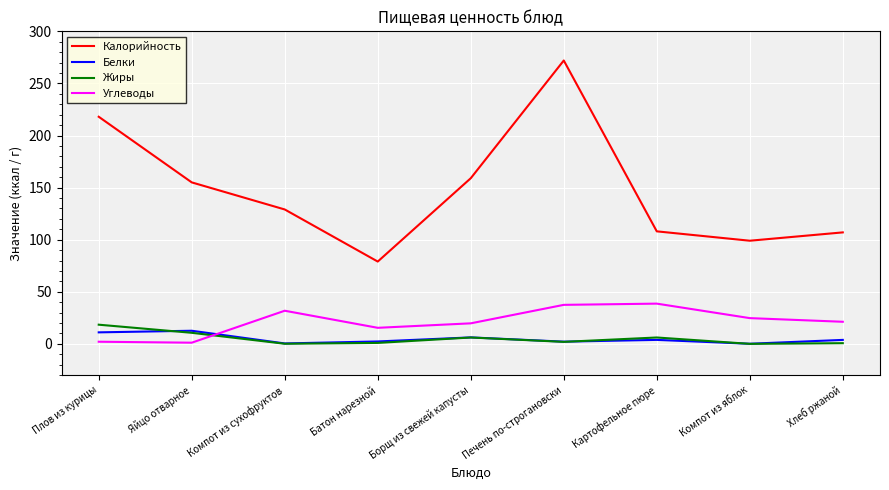

How many interior local peaks does the Жиры series have?

2